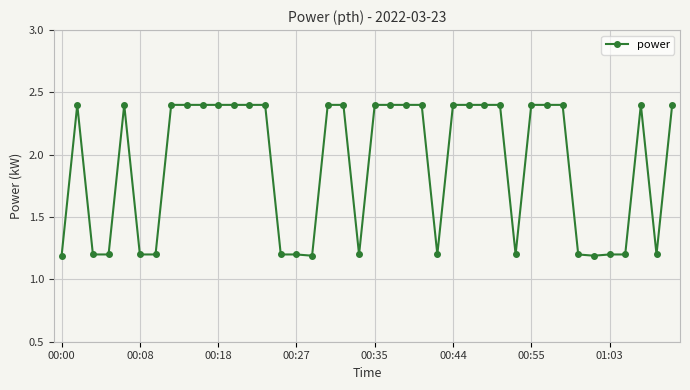

What is the smallest value displayed?

1.2